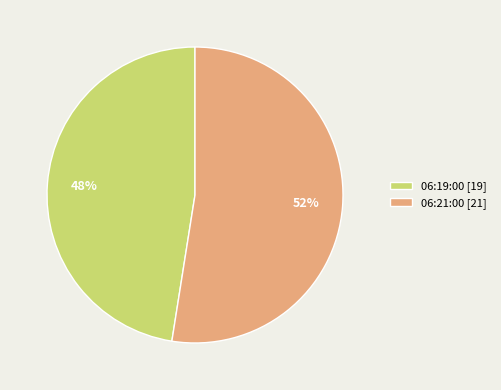

True or false: 06:21:00 accounts for 59% of the total.

False